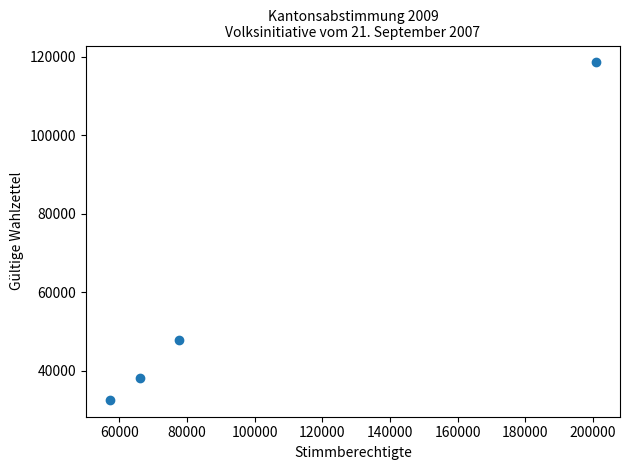

What Y value in the scatter plot is closest to 75544?

47851